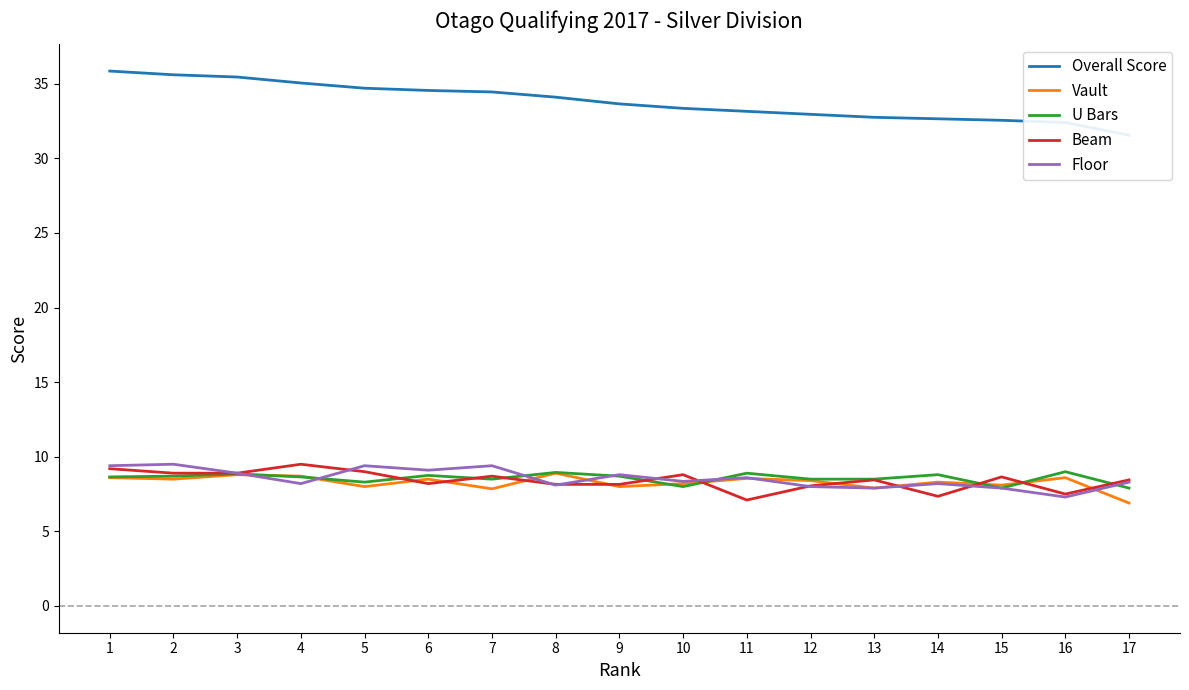

True or false: Beam and Overall Score cross at least once.

False